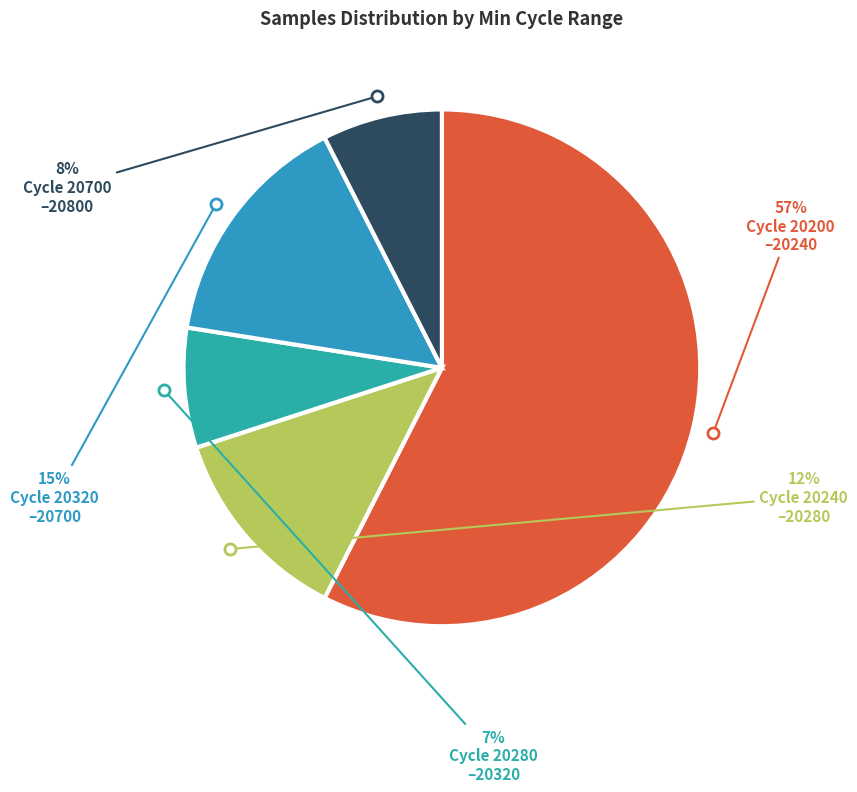

Is there any slice that represents more than half of the pie?

Yes